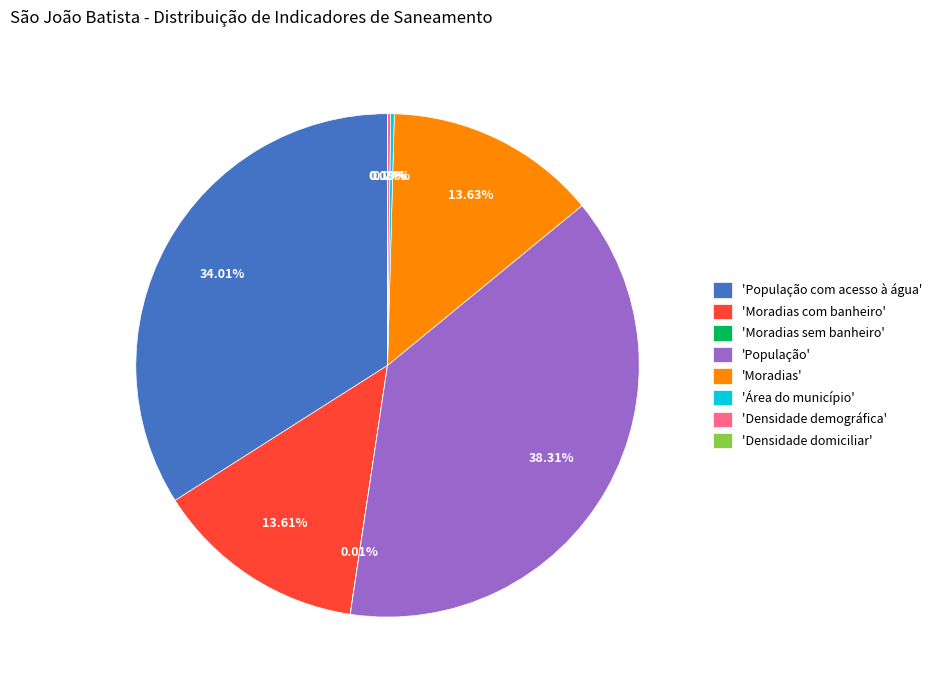

Is there a majority slice in this chart?

No